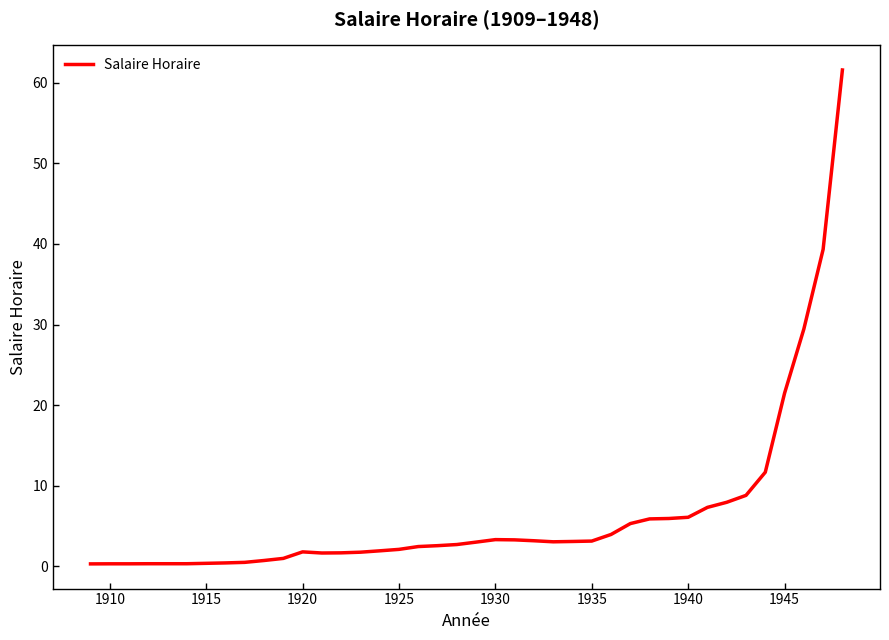

What is the difference between the maximum and minimum values?

61.3